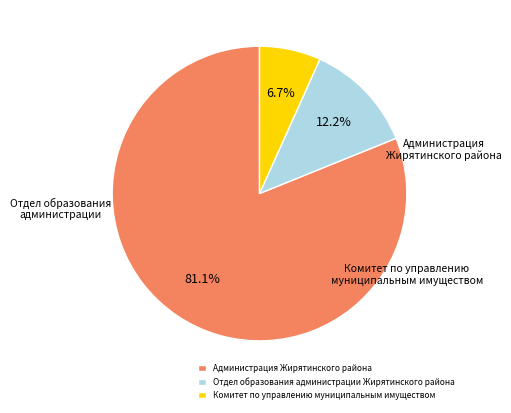

What is the change in value from Отдел образования администрации Жирятинского района to Комитет по управлению муниципальным имуществом?

-383340.4